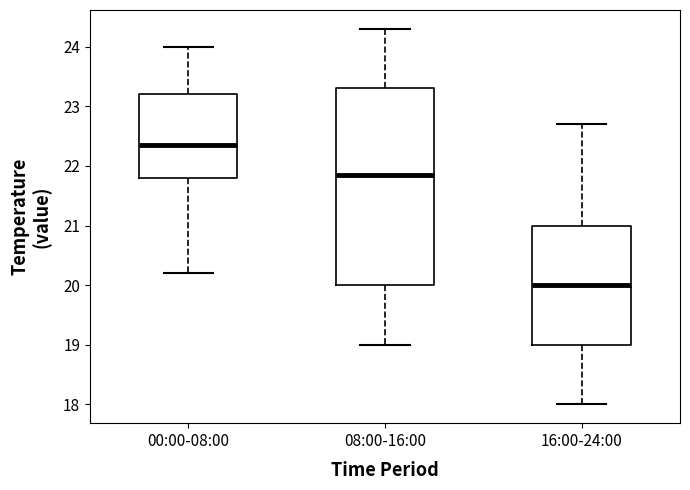

Reading left to right, read every box against the y-axis: the position of its median line, the range the box covers, and the ends of its whiskers. The values are not printed on the chart, so give them approximately, as read against the axis.

00:00-08:00: median 22.4, box 21.8 to 23.2, whiskers 20.2 to 24.0
08:00-16:00: median 21.9, box 20.0 to 23.3, whiskers 19.0 to 24.3
16:00-24:00: median 20.0, box 19.0 to 21.0, whiskers 18.0 to 22.7